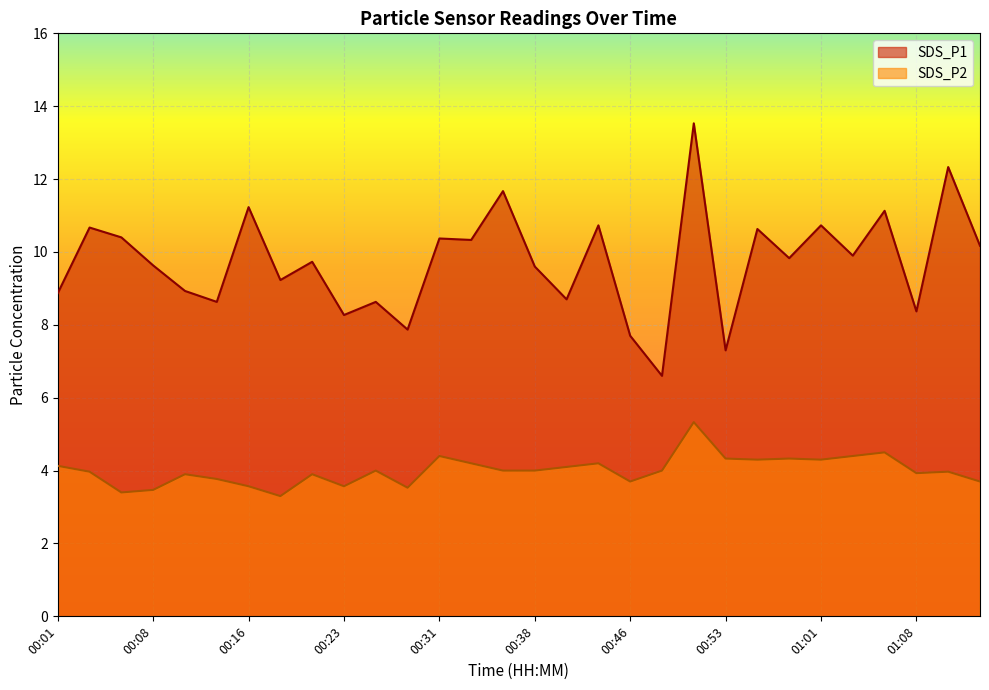

What are all the series names shown in the legend?

SDS_P1, SDS_P2